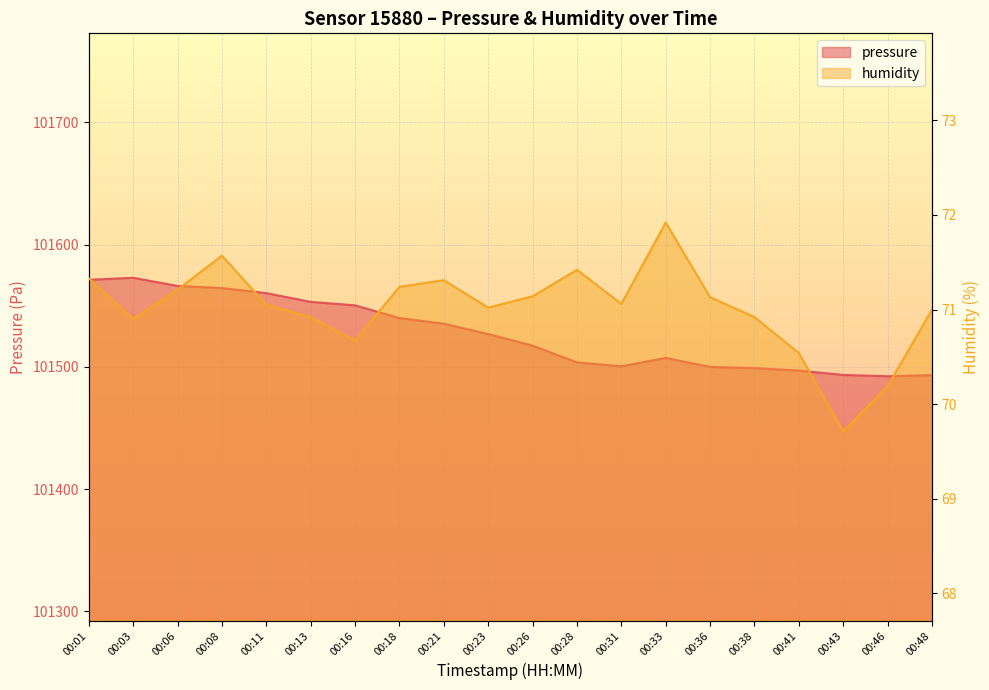

What are all the series names shown in the legend?

pressure, humidity